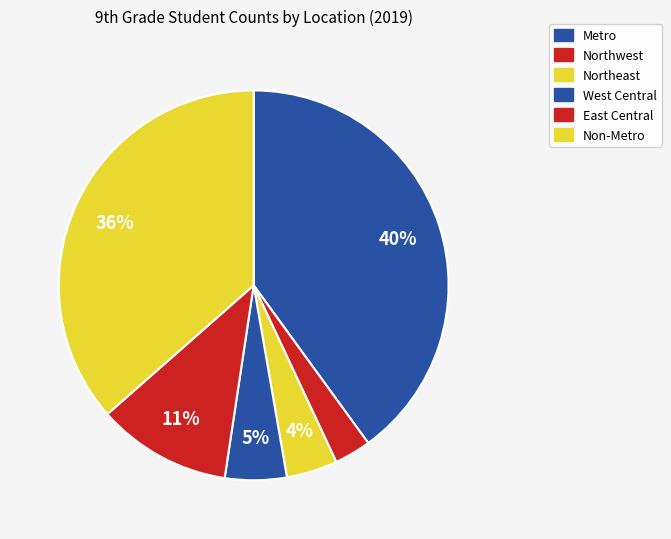

The East Central slice represents 1% of the pie. True or false?

False